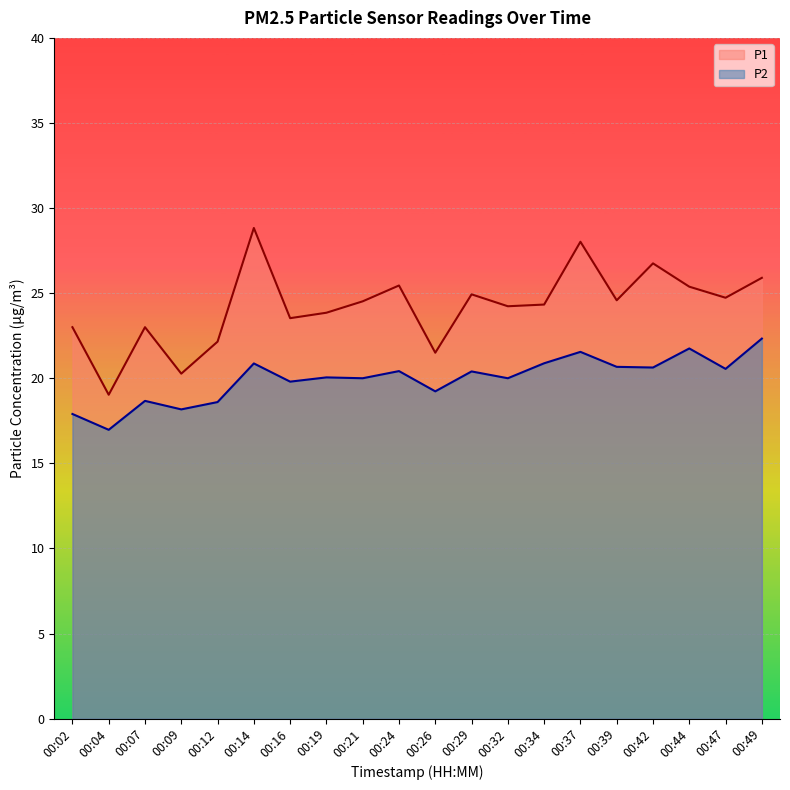

What is the average value of the P2 series?

20.0